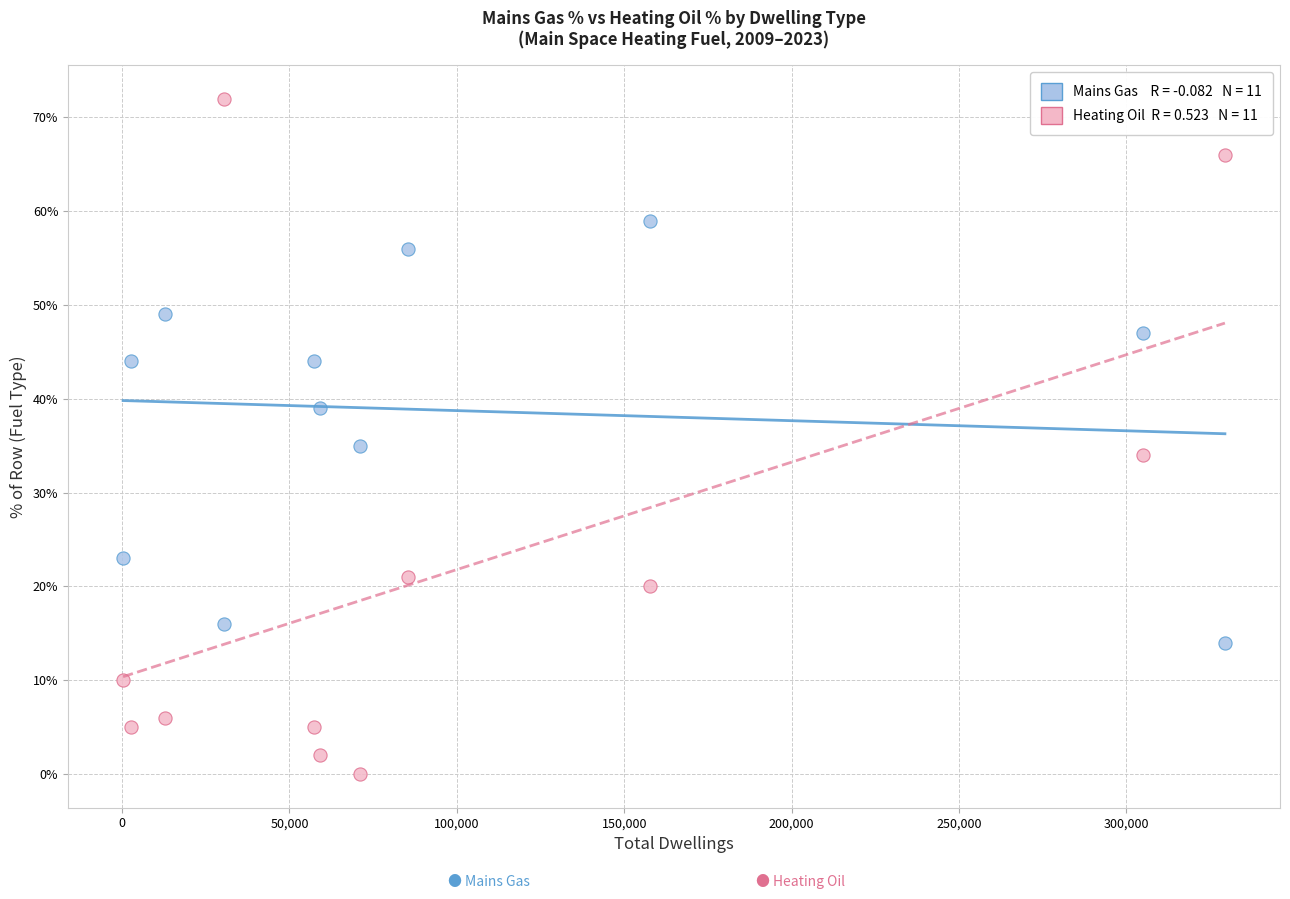

Across all series, what Y value is closest to 36?

35